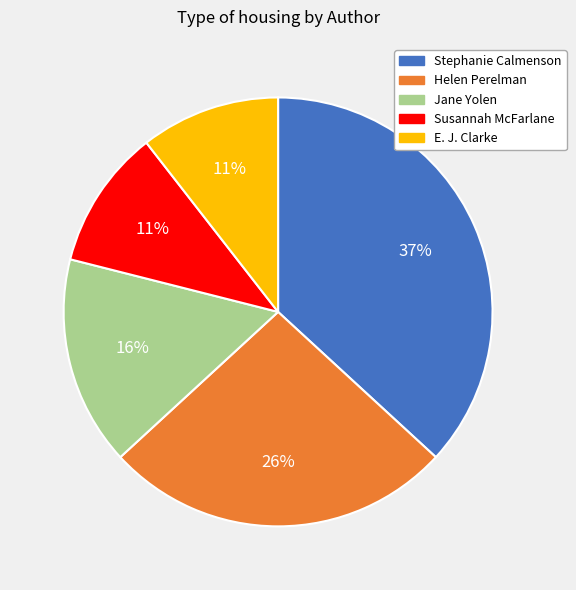

Which slice is the largest?

Stephanie Calmenson